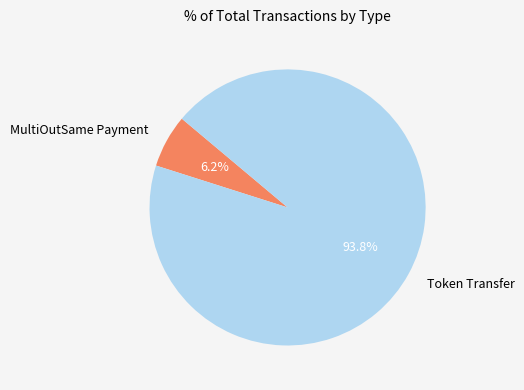

Does any single category account for the majority?

Yes